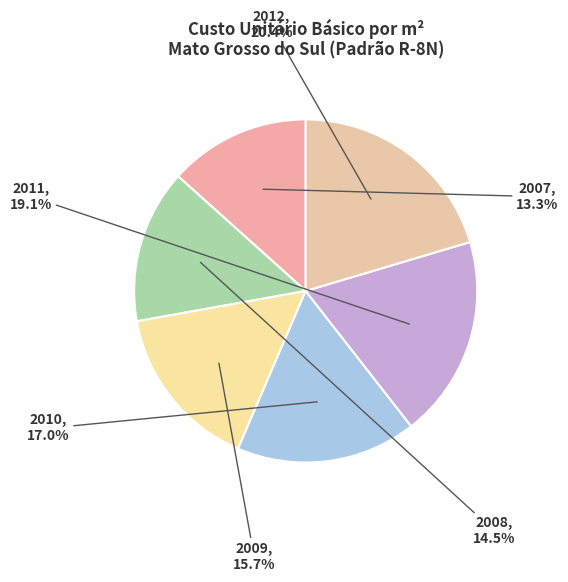

Does 2011 represent more than half of the total?

No